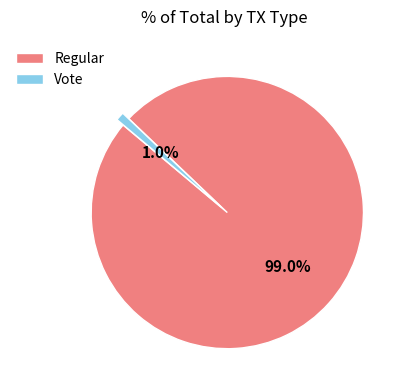

Do Vote and Regular together represent more than half of the pie?

Yes